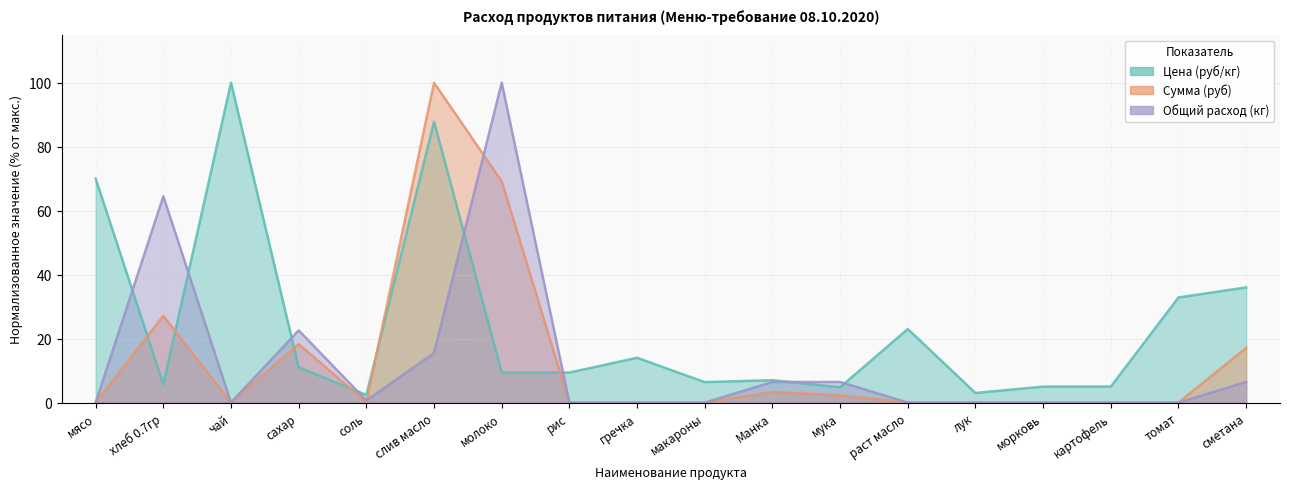

What are all the series names shown in the legend?

Цена (руб/кг), Сумма (руб), Общий расход (кг)